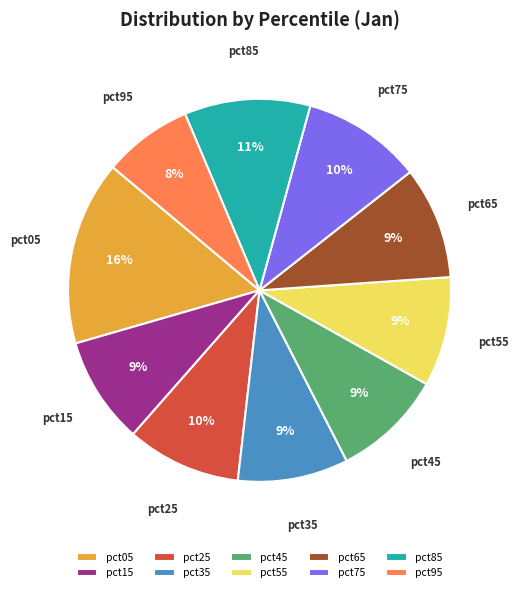

What percentage is the pct55 slice, to the nearest percent?

9%